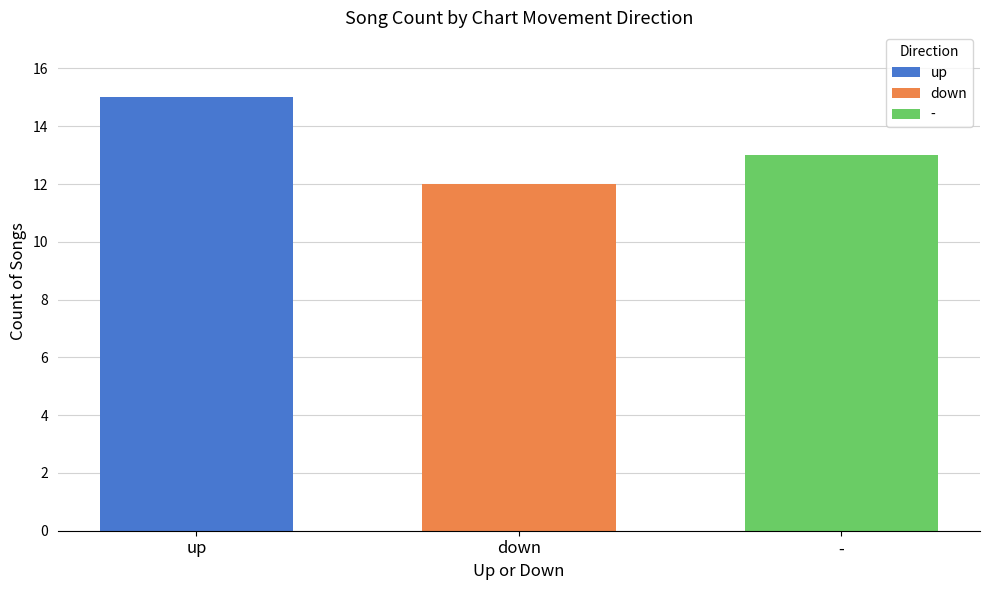

Reading right to left, what are all the values shown in this chart?

-=13	down=12	up=15